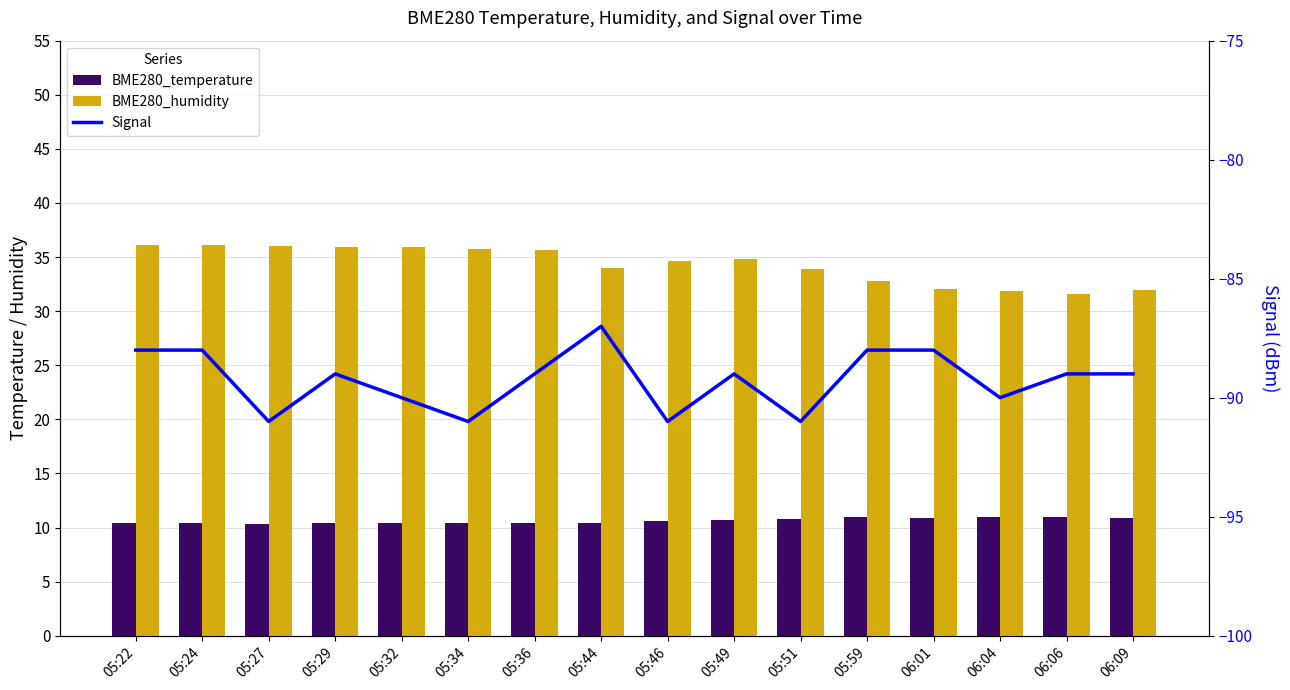

Reading right to left, extract all data points from this chart.

BME280_temperature: 10.9	11.0	11.0	10.8	11.0	10.8	10.7	10.6	10.4	10.5	10.4	10.4	10.4	10.3	10.4	10.4
BME280_humidity: 32.0	31.6	31.9	32.0	32.8	33.9	34.8	34.6	34.0	35.6	35.7	35.9	35.9	36.0	36.1	36.1
Signal: -89.0	-89.0	-90.0	-88.0	-88.0	-91.0	-89.0	-91.0	-87.0	-89.0	-91.0	-90.0	-89.0	-91.0	-88.0	-88.0